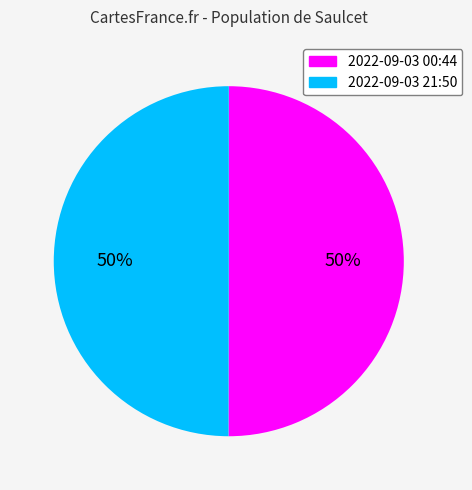

Combined, do 2022-09-03 21:50 and 2022-09-03 00:44 account for over 50%?

Yes